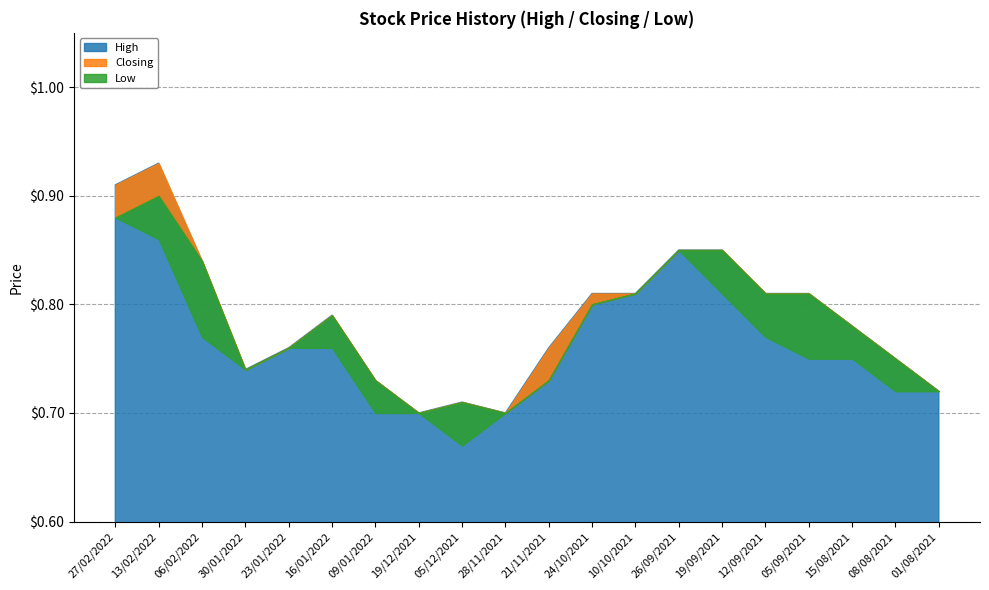

True or false: High and Low intersect in this chart.

False